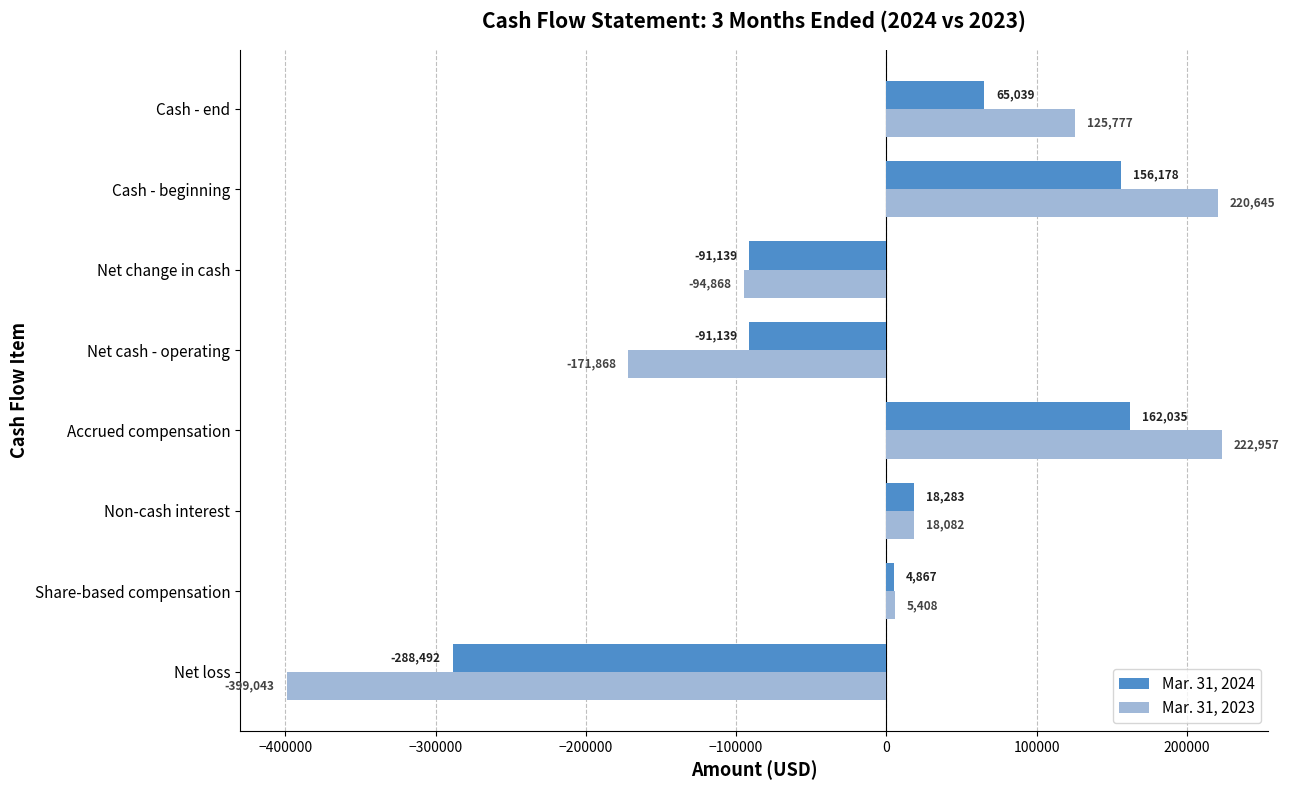

Which series has the widest spread of values?

Mar. 31, 2023